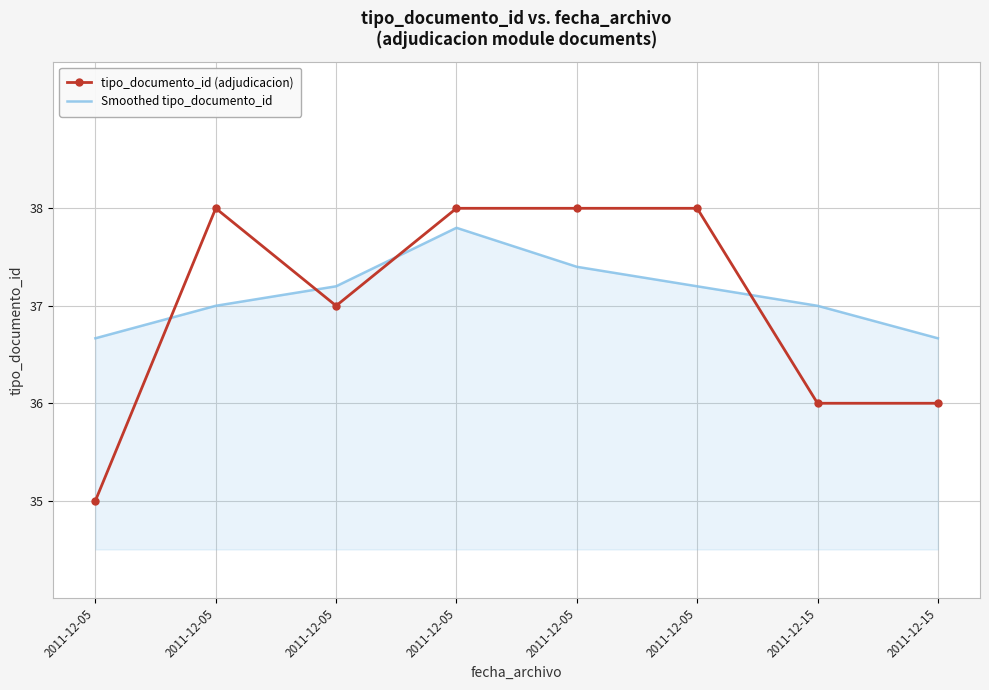

Is it true that tipo_documento_id (adjudicacion) equals 38.0 at 2011-12-05?

True